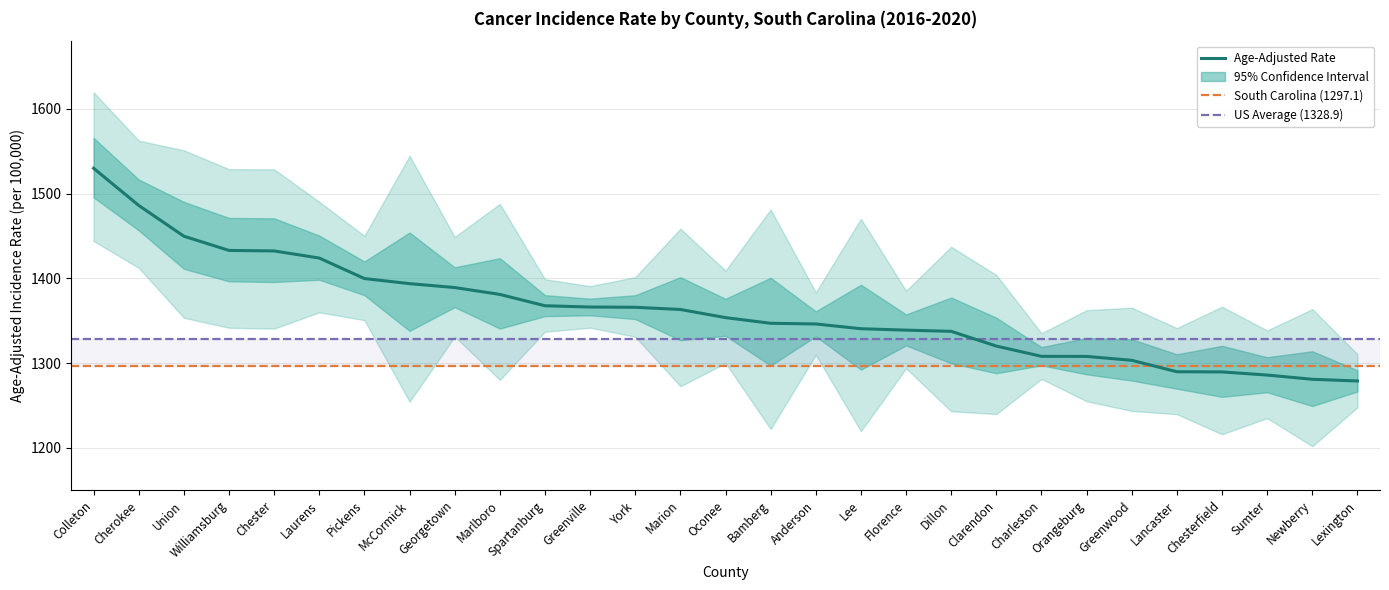

Reading left to right, list all the values displayed in this chart.

Age-Adjusted Rate: Colleton=1530.0	Cherokee=1486.1	Union=1449.8	Williamsburg=1433.0	Chester=1432.4	Laurens=1424.0	Pickens=1399.8	McCormick=1393.8	Georgetown=1389.2	Marlboro=1381.1	Spartanburg=1367.7	Greenville=1366.2	York=1365.9	Marion=1363.3	Oconee=1353.7	Bamberg=1347.0	Anderson=1346.2	Lee=1340.6	Florence=1338.9	Dillon=1337.5	Clarendon=1320.1	Charleston=1308.0	Orangeburg=1307.9	Greenwood=1303.3	Lancaster=1289.8	Chesterfield=1289.6	Sumter=1285.9	Newberry=1280.9	Lexington=1278.9
Lower 95% CI: Colleton=1444.1	Cherokee=1412.5	Union=1353.5	Williamsburg=1341.7	Chester=1340.7	Laurens=1359.9	Pickens=1350.7	McCormick=1254.4	Georgetown=1331.3	Marlboro=1280.2	Spartanburg=1337.0	Greenville=1341.8	York=1331.1	Marion=1272.7	Oconee=1300.0	Bamberg=1222.2	Anderson=1309.8	Lee=1219.7	Florence=1293.8	Dillon=1243.1	Clarendon=1239.9	Charleston=1281.3	Orangeburg=1255.0	Greenwood=1243.5	Lancaster=1239.7	Chesterfield=1216.0	Sumter=1235.0	Newberry=1201.9	Lexington=1247.8
Upper 95% CI: Colleton=1619.7	Cherokee=1562.6	Union=1551.2	Williamsburg=1528.9	Chester=1528.7	Laurens=1490.4	Pickens=1450.2	McCormick=1544.7	Georgetown=1448.9	Marlboro=1488.0	Spartanburg=1399.0	Greenville=1390.9	York=1401.5	Marion=1458.6	Oconee=1409.2	Bamberg=1481.3	Anderson=1383.5	Lee=1470.4	Florence=1385.3	Dillon=1437.3	Clarendon=1404.0	Charleston=1335.2	Orangeburg=1362.5	Greenwood=1365.4	Lancaster=1341.3	Chesterfield=1366.6	Sumter=1338.5	Newberry=1363.7	Lexington=1310.5